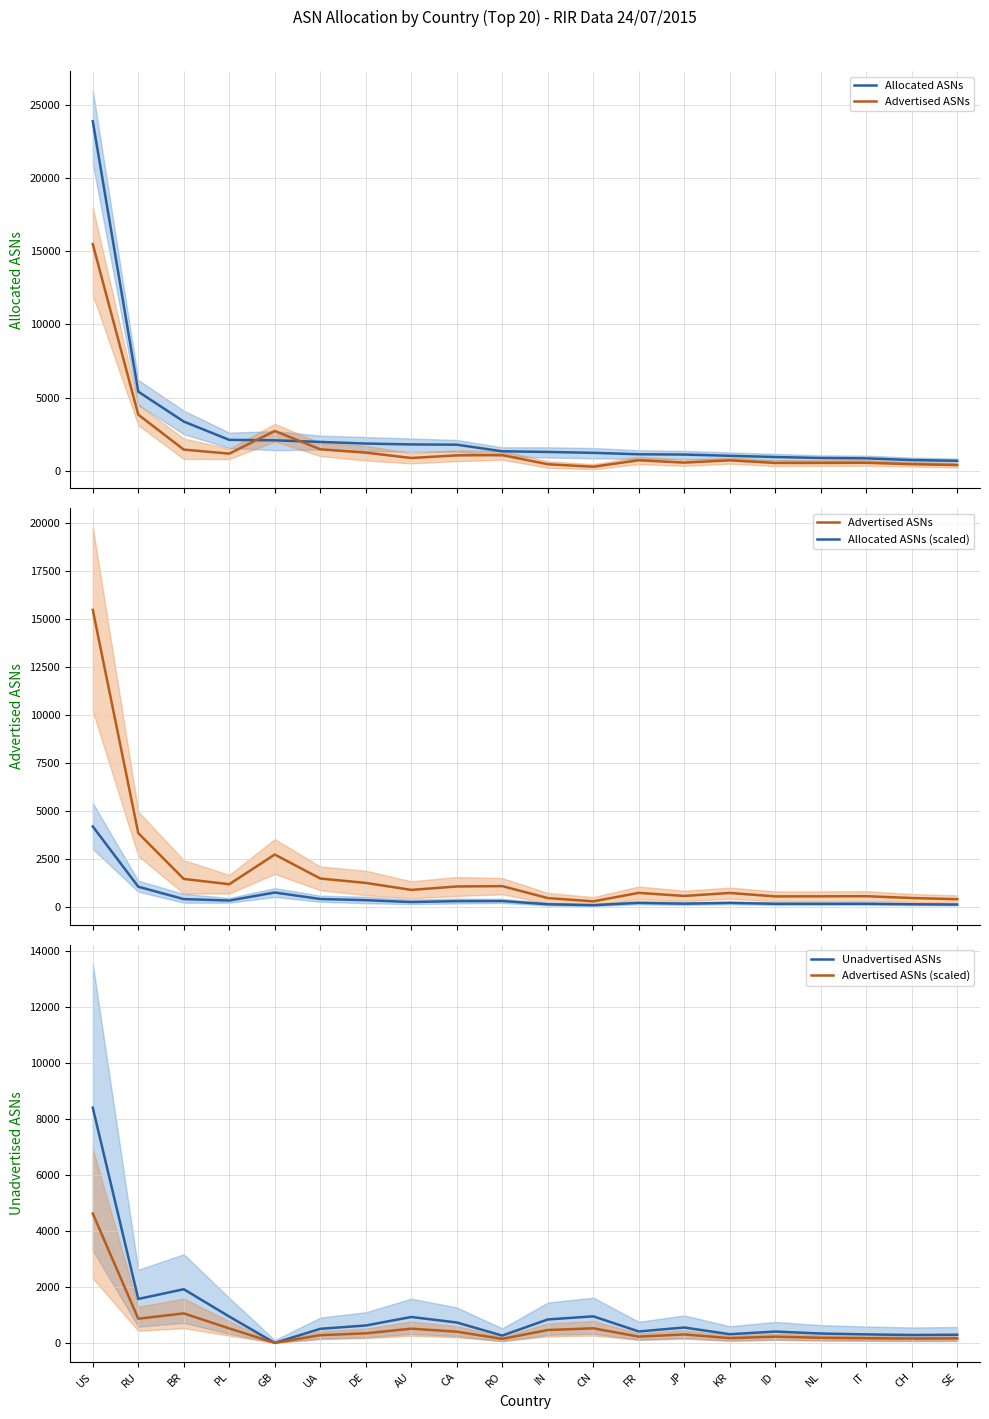

True or false: Advertised ASNs and Advertised ASNs (scaled) cross at least once.

True